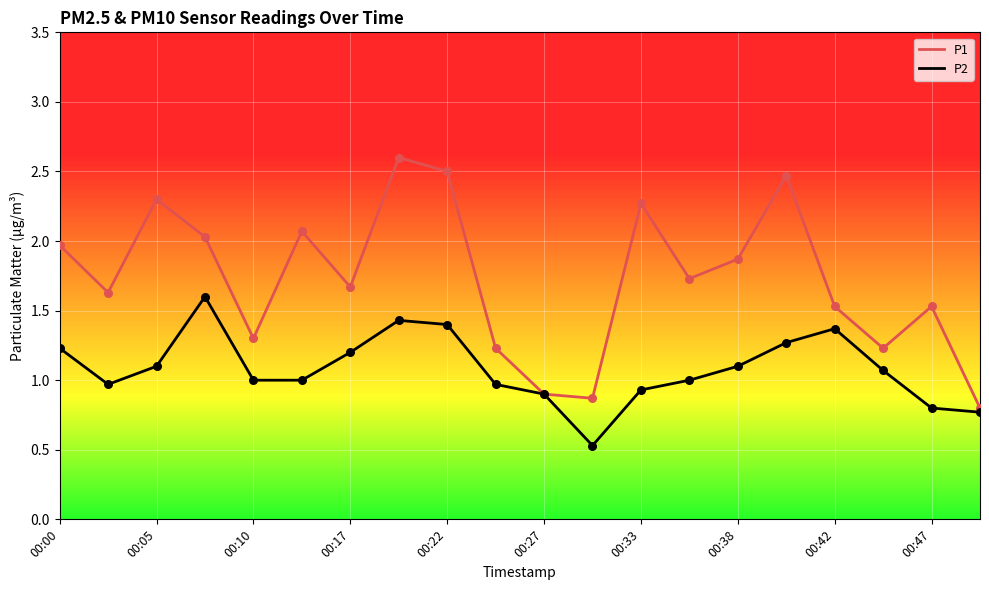

Which series has the widest spread of values?

P1